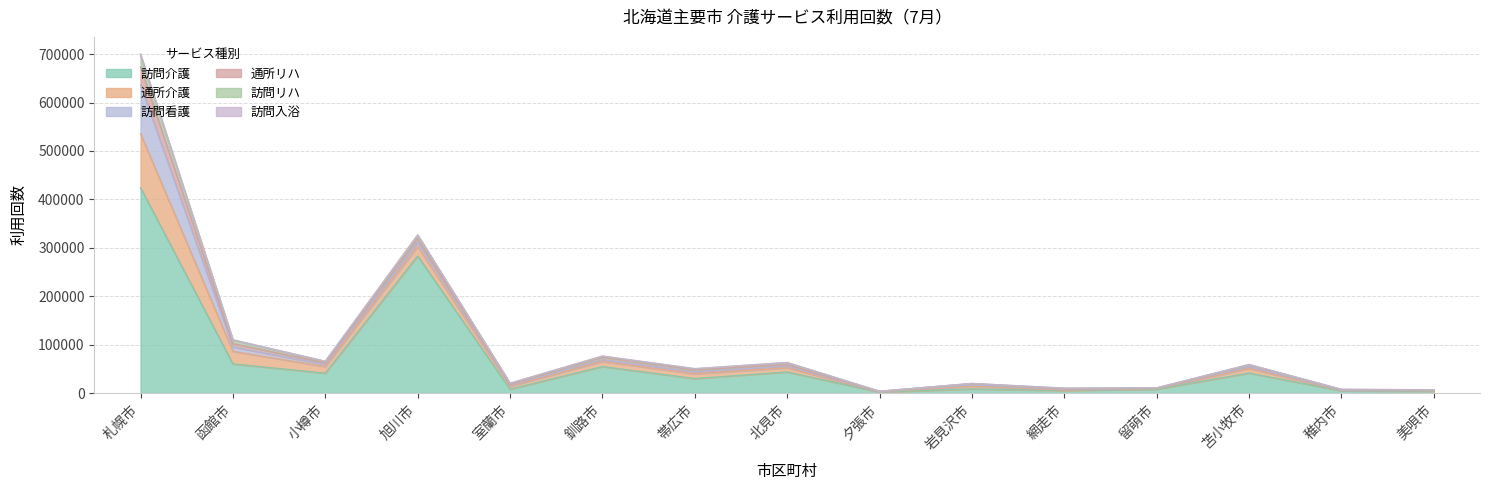

Reading left to right, extract all data points from this chart.

訪問介護: 423992	60144	40948	283007	7959	54671	29840	43482	1989	8464	5112	7928	41222	4634	3822
通所介護: 111551	25913	13648	19723	5948	10265	9833	8547	395	5767	967	1274	9384	687	1034
訪問看護: 100826	9175	4357	8971	1954	4008	4104	3857	399	2611	1214	459	3874	701	542
通所リハ: 37150	6837	3349	7304	1774	5291	4136	2723	753	2648	1040	479	3191	1199	791
訪問リハ: 23807	7324	3168	6934	2443	1708	2069	4302	55	150	1677	470	965	342	410
訪問入浴: 3193	669	176	733	166	534	395	148	46	155	68	40	436	0	31